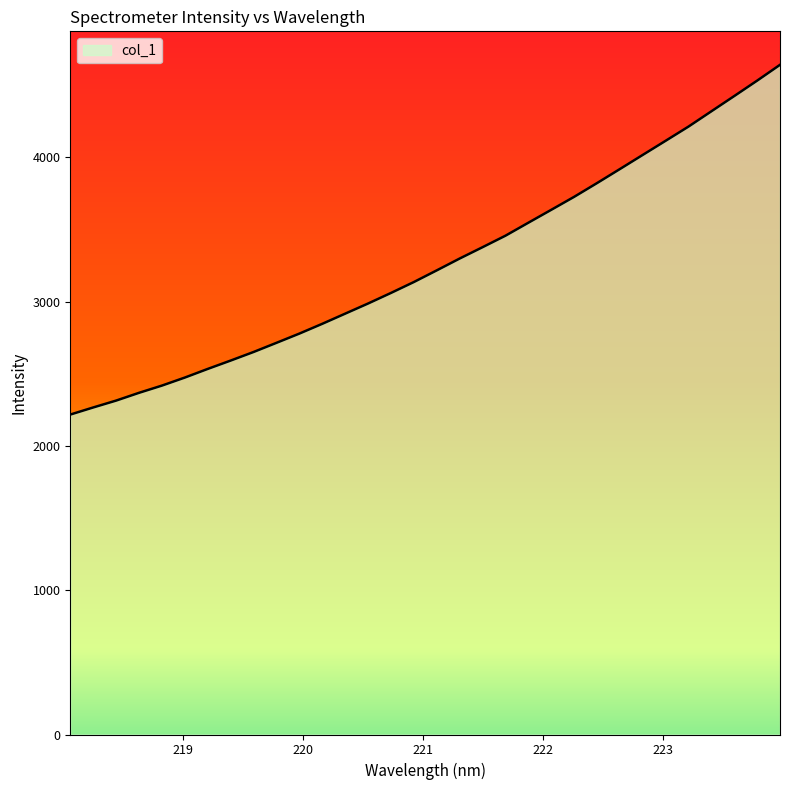

How many values are below 3216?

16